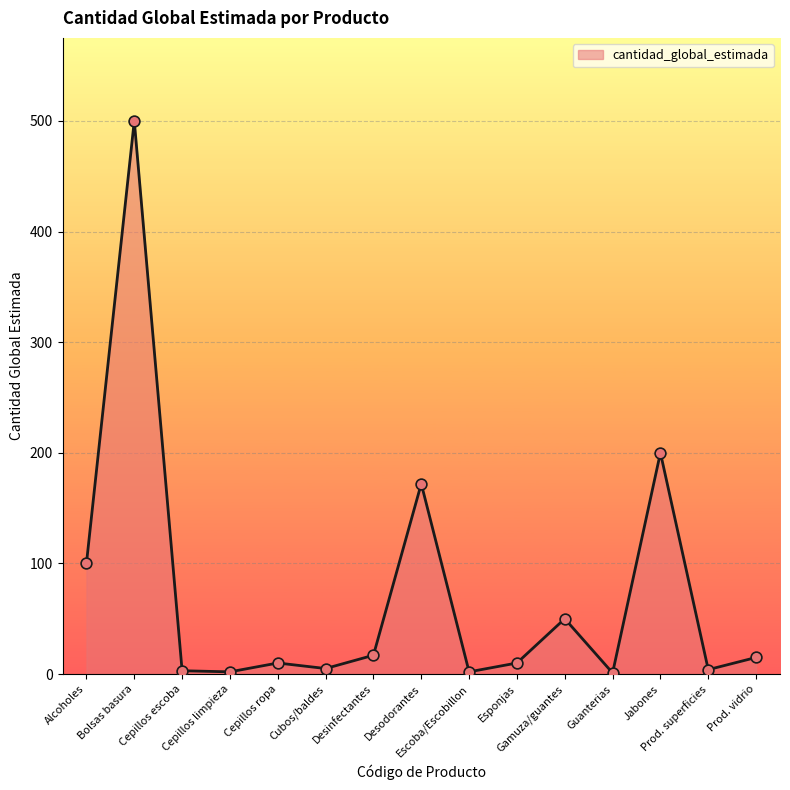

What is the maximum value shown in the chart?

500